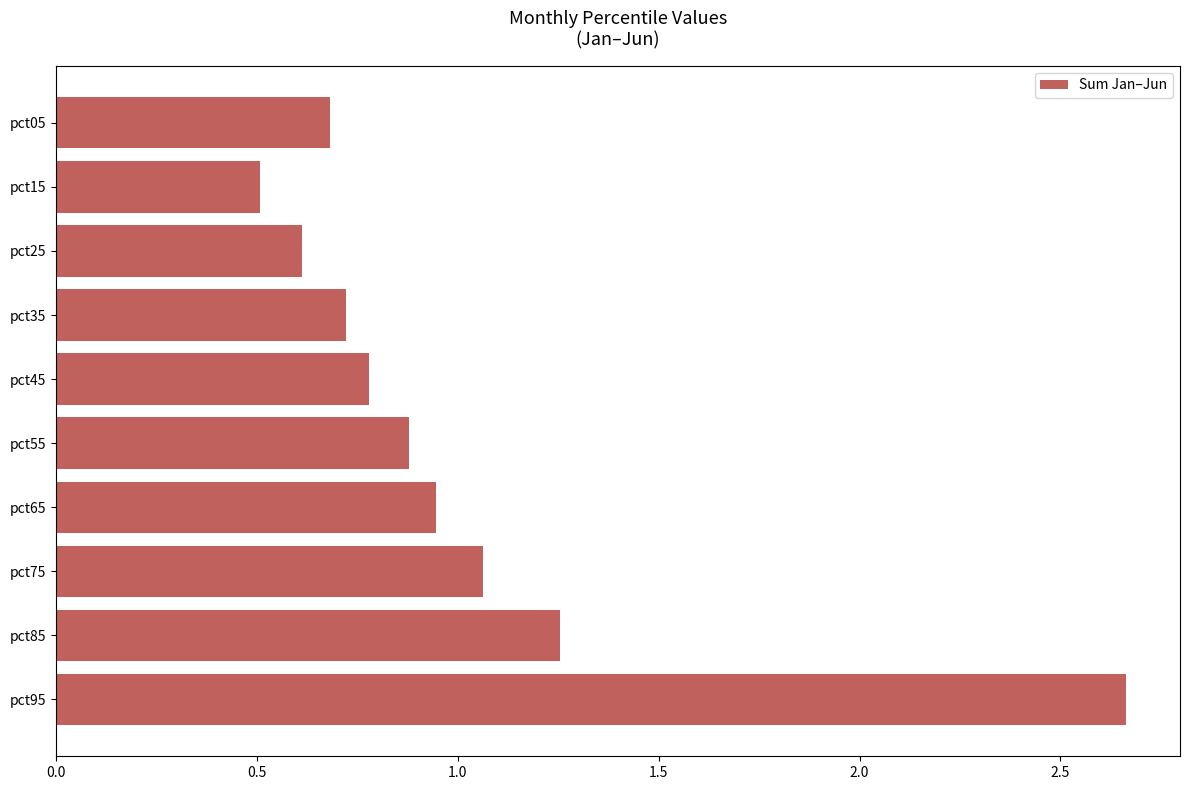

Rank the categories by value from highest to lowest.

pct95, pct85, pct75, pct65, pct55, pct45, pct35, pct05, pct25, pct15